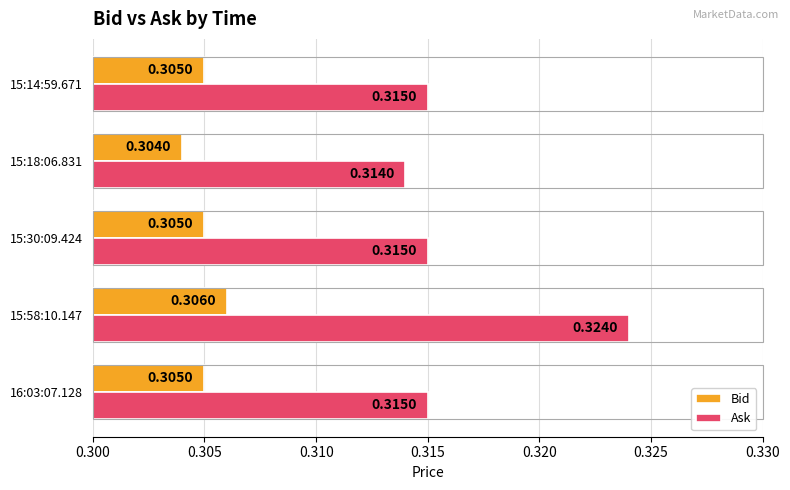

List the series in order of their overall mean, highest first.

Ask, Bid